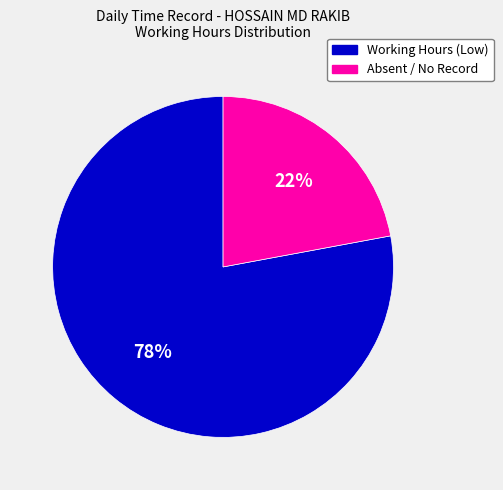

What percentage is the Absent / No Record slice, to the nearest percent?

22%